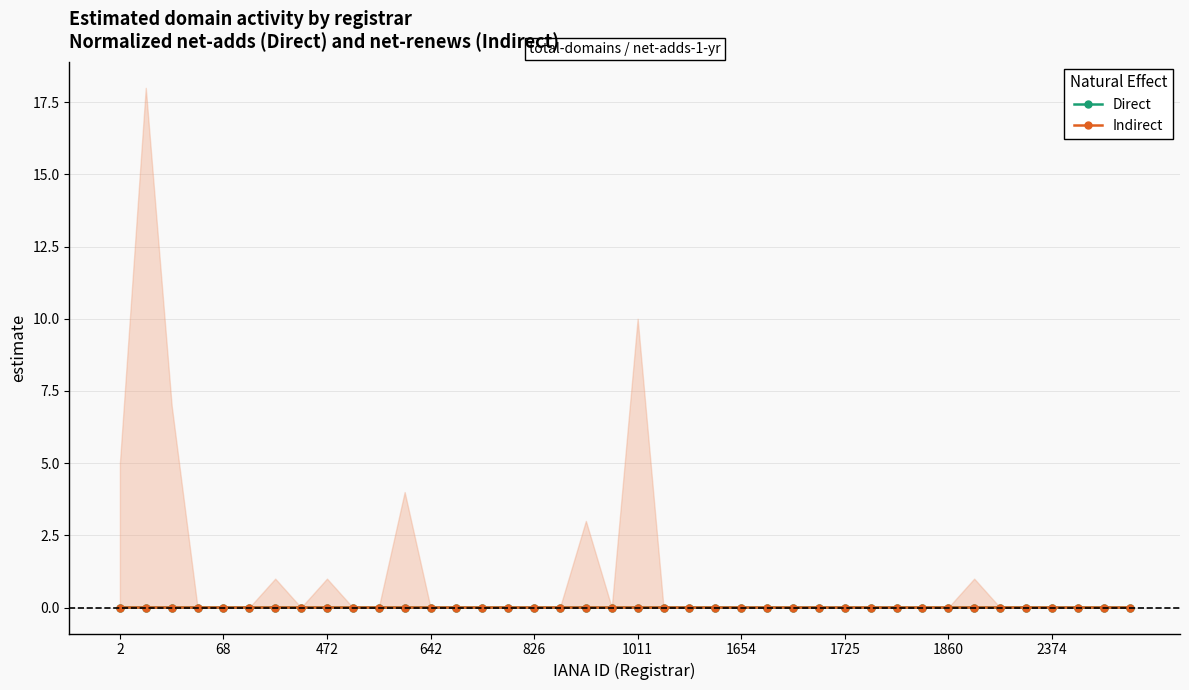

Which series has the widest spread of values?

Direct